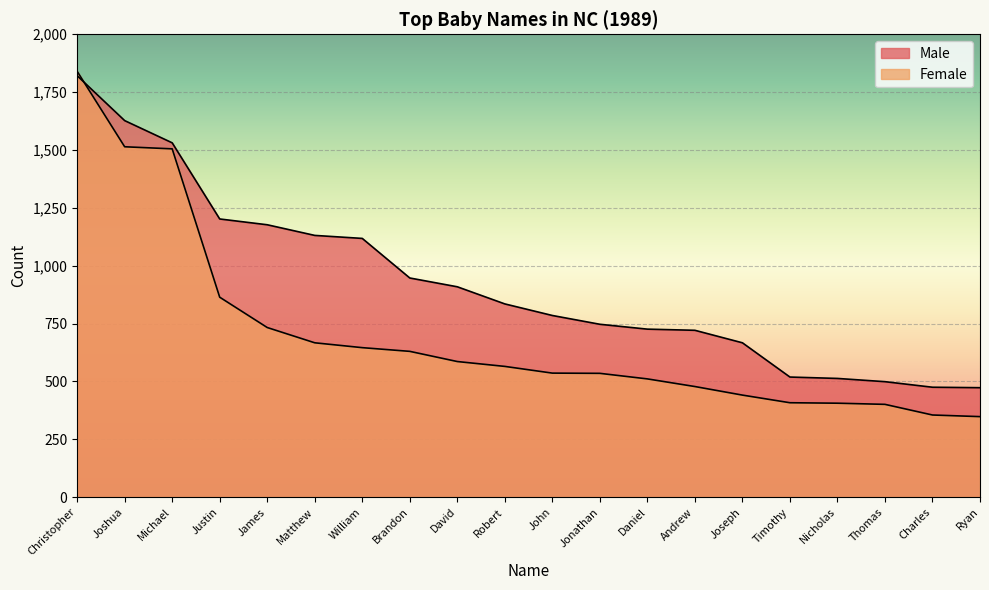

True or false: Female has a value of 114 at Daniel.

False